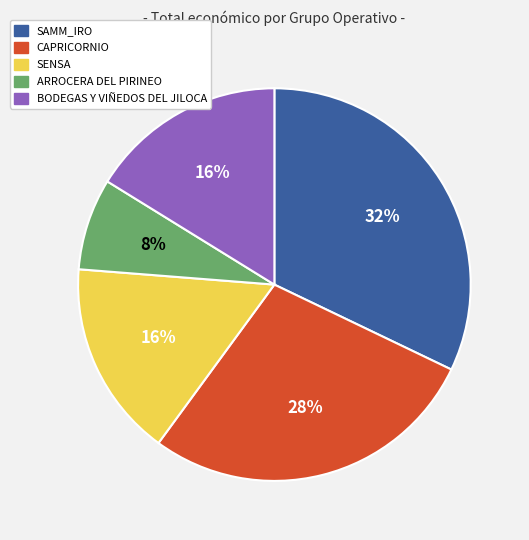

What percentage is the SAMM_IRO slice, to the nearest percent?

32%